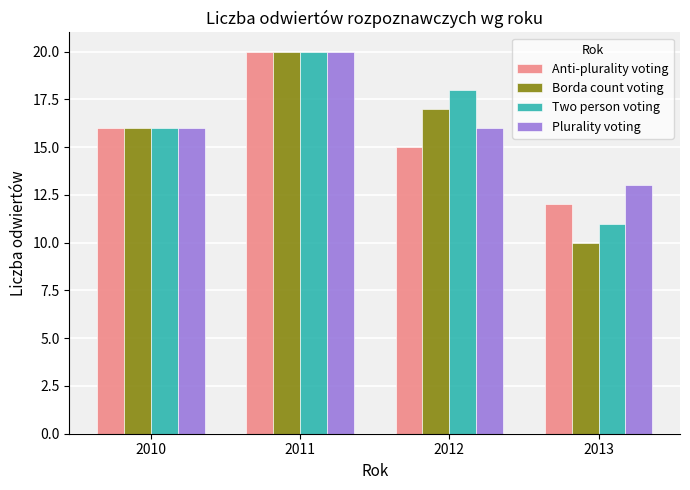

Which series has the largest range (max minus min)?

Borda count voting